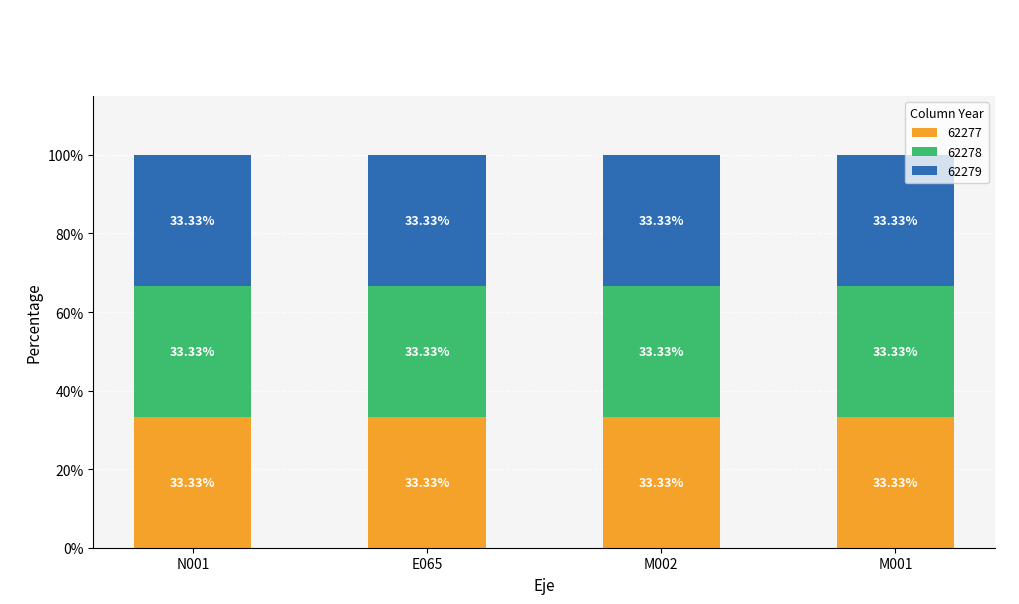

True or false: 62278 has a value of 1 at M001.

True